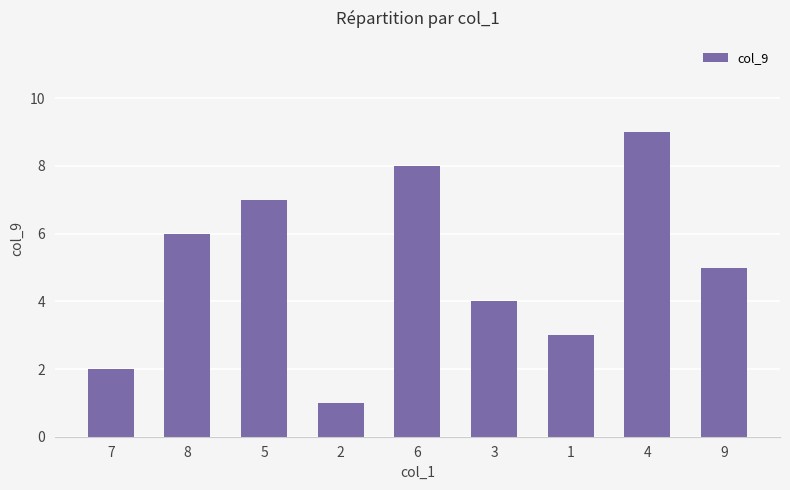

Are the bars grouped side by side (vs. stacked)?

No